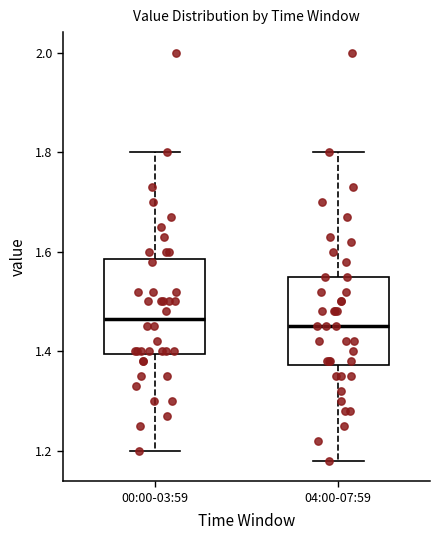

Reading left to right, transcribe this box plot: for each box, give where its median line is, the range the box spans, and where its two whiskers end, as read against the y-axis. The values are not printed on the chart, so give them approximately, as read against the axis.

00:00-03:59: median 1.46, box 1.40 to 1.58, whiskers 1.20 to 1.80
04:00-07:59: median 1.46, box 1.38 to 1.56, whiskers 1.18 to 1.80